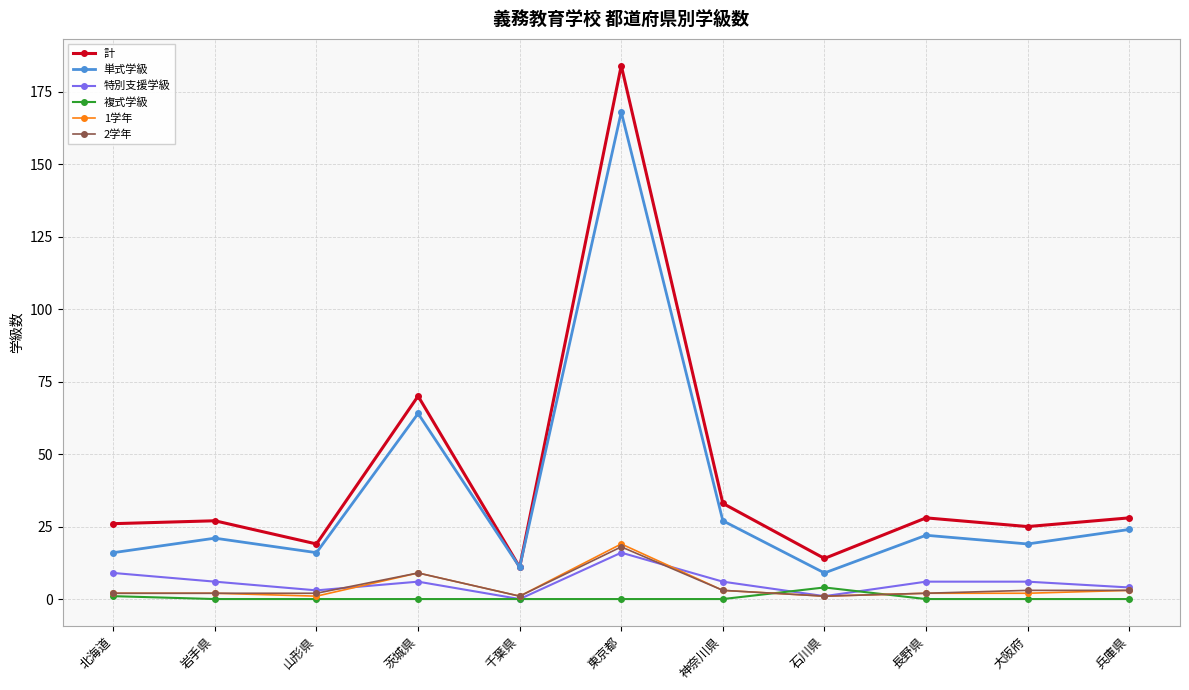

Reading left to right, extract all data points from this chart.

計: 26	27	19	70	11	184	33	14	28	25	28
単式学級: 16	21	16	64	11	168	27	9	22	19	24
特別支援学級: 9	6	3	6	0	16	6	1	6	6	4
複式学級: 1	0	0	0	0	0	0	4	0	0	0
1学年: 2	2	1	9	1	19	3	1	2	2	3
2学年: 2	2	2	9	1	18	3	1	2	3	3